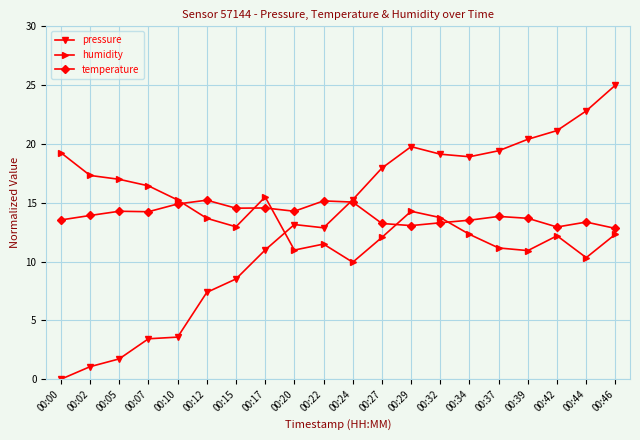

What is the value of the pressure point at the 12th from the left?

18.0